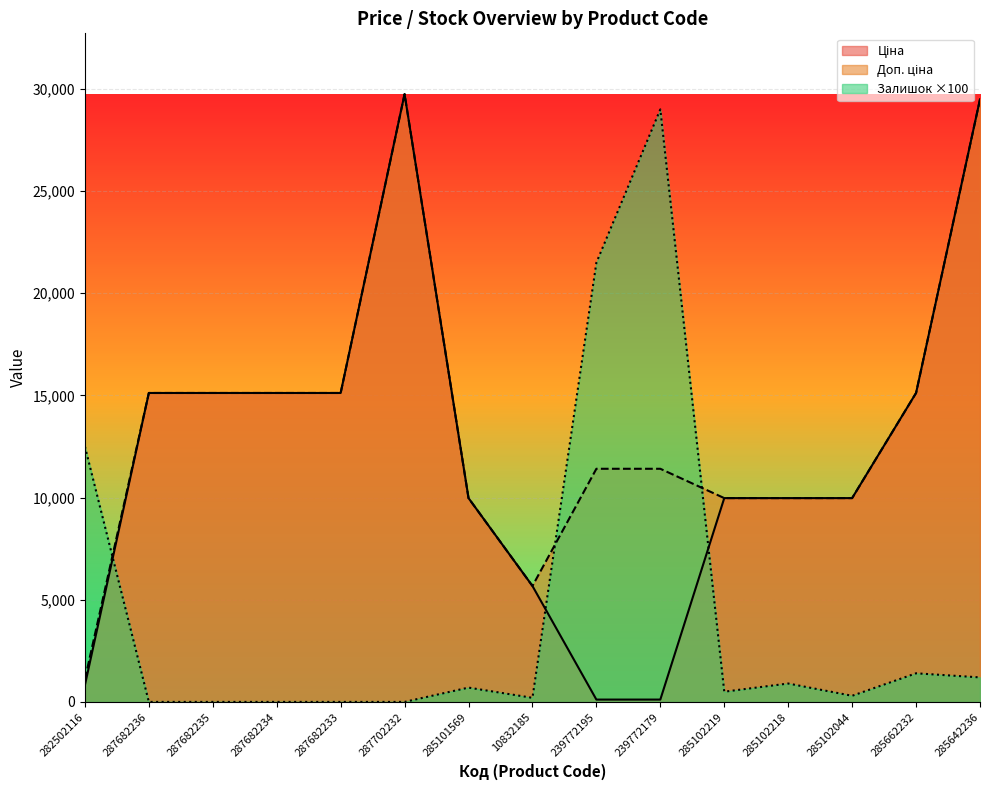

What is the average value of the Доп. ціна series?

13622.8